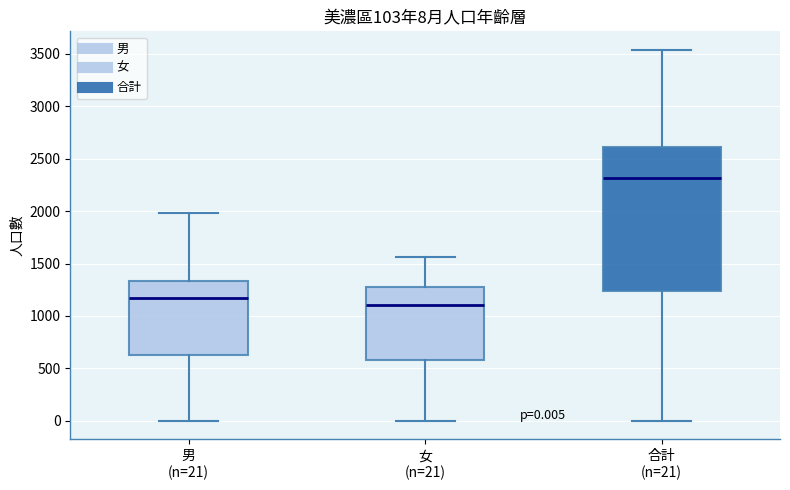

Which box is the tallest, from its lower edge to its upper edge?

合計 (n=21)